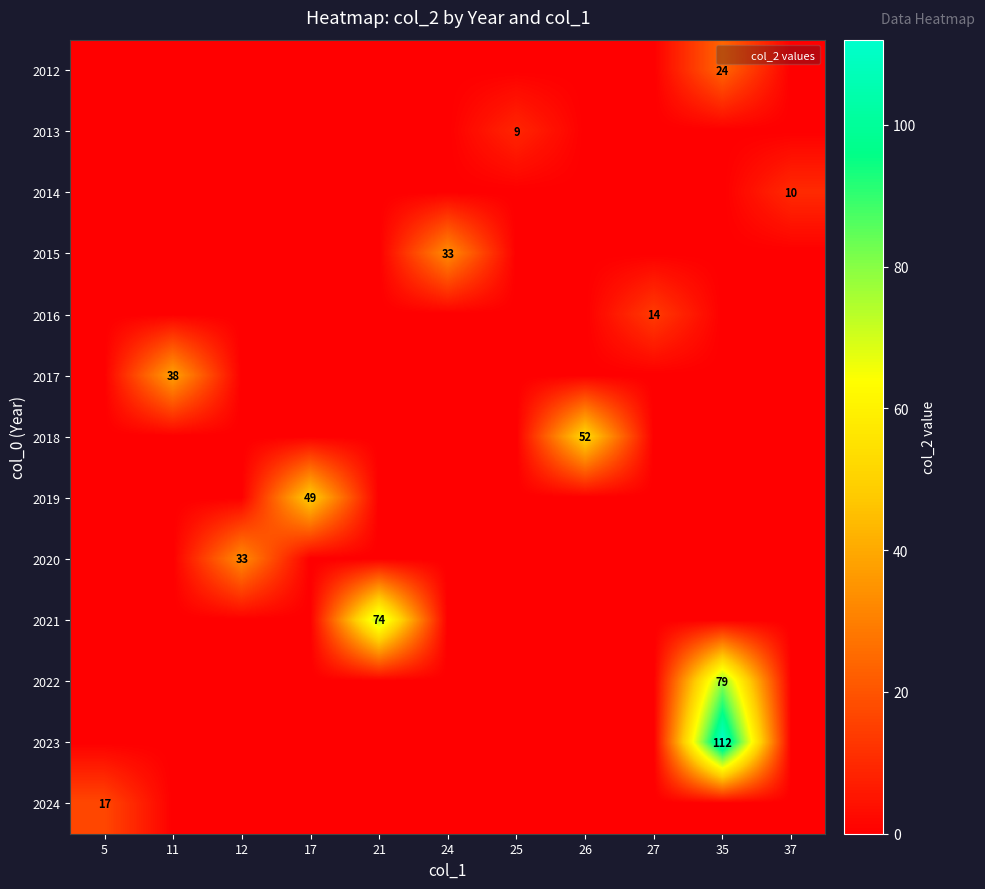

The 2022 series shows 79 at 35. True or false?

True